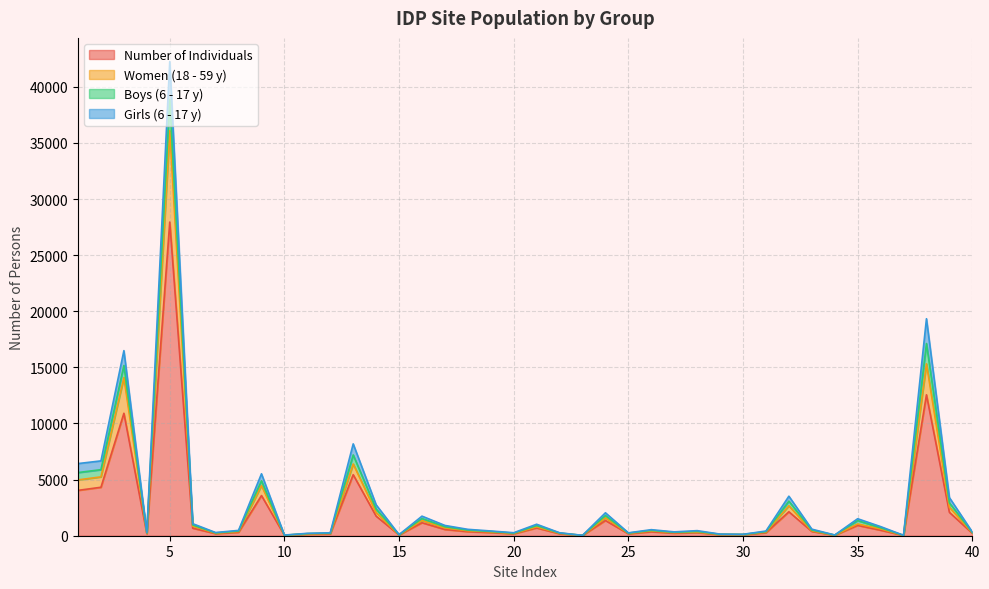

What is the highest value of the Number of Individuals series?

27950